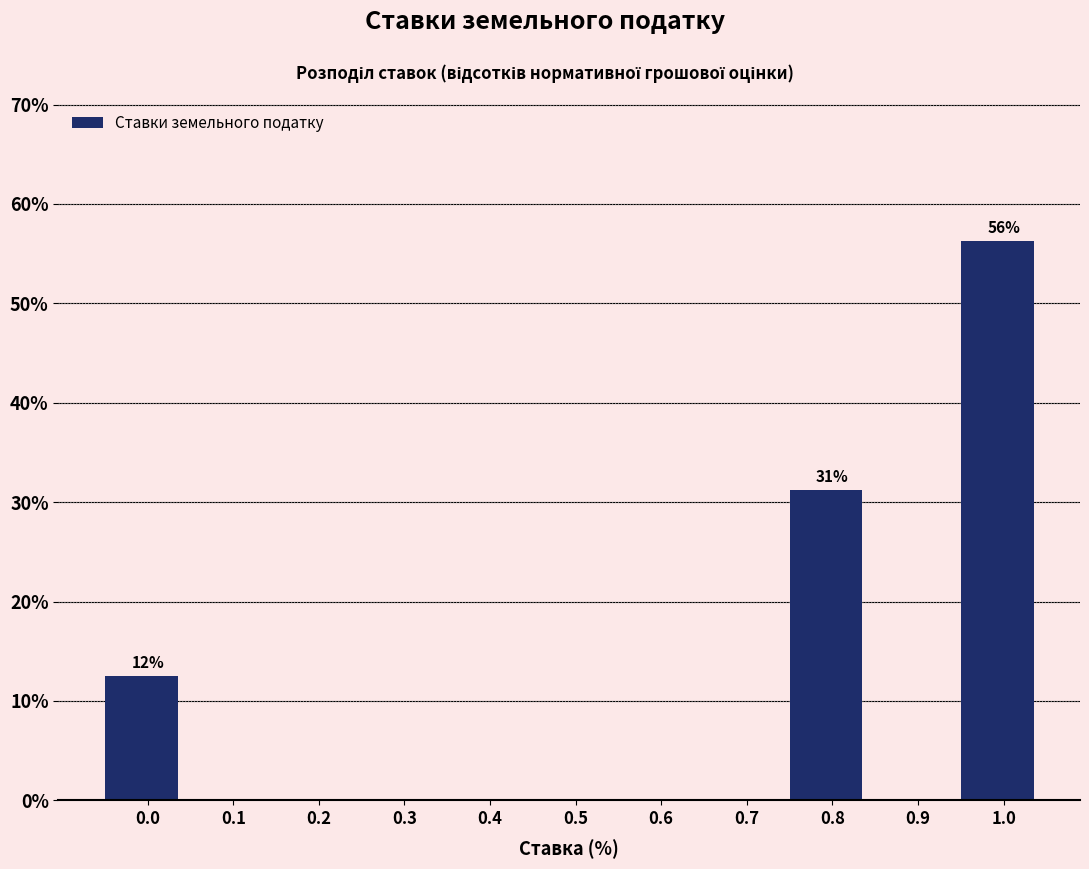

The value at 0.7 is 0.0. True or false?

True